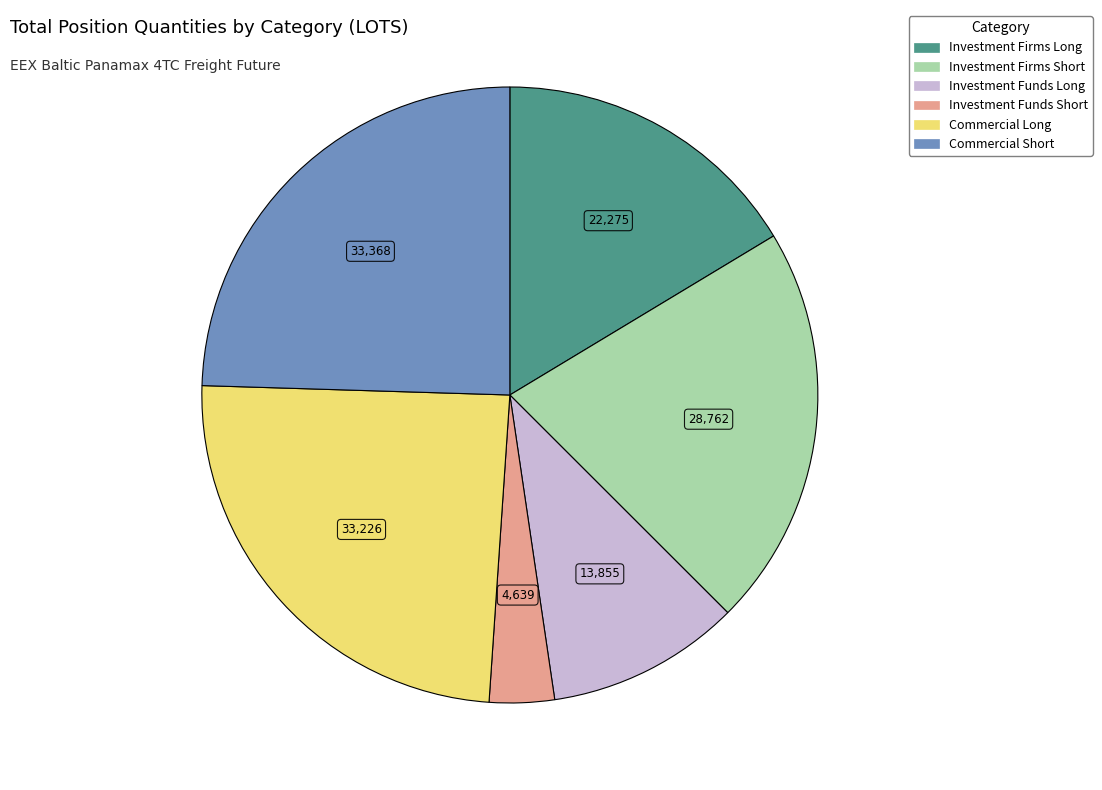

Is it true that Investment Firms Short is 21% of the pie?

True